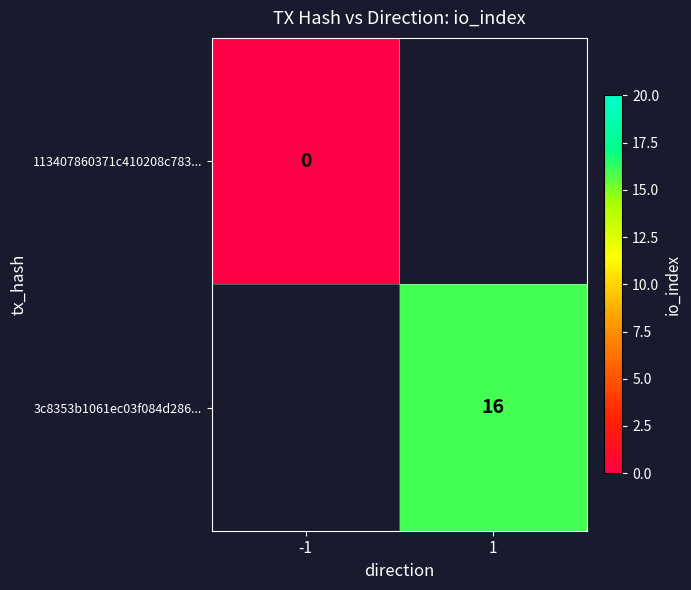

The value of 3c8353b1061ec03f084d286... at 1 is 26. True or false?

False